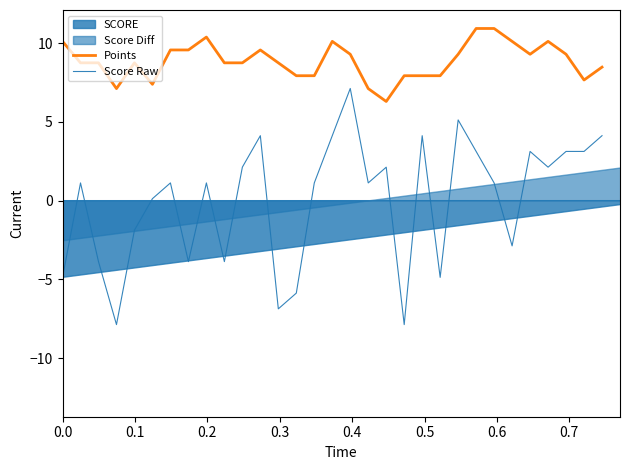

What is the value of the Score Raw point at the 30th from the left?

3.1